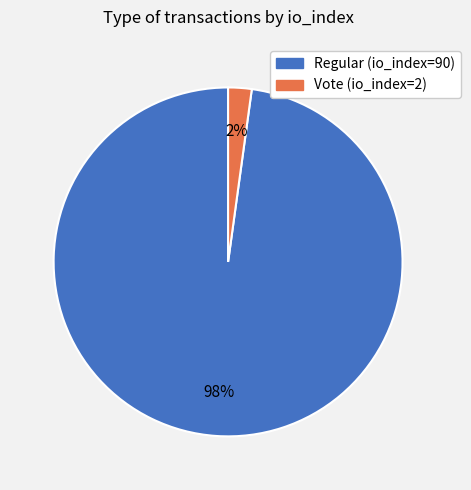

Count the number of slices in the pie.

2